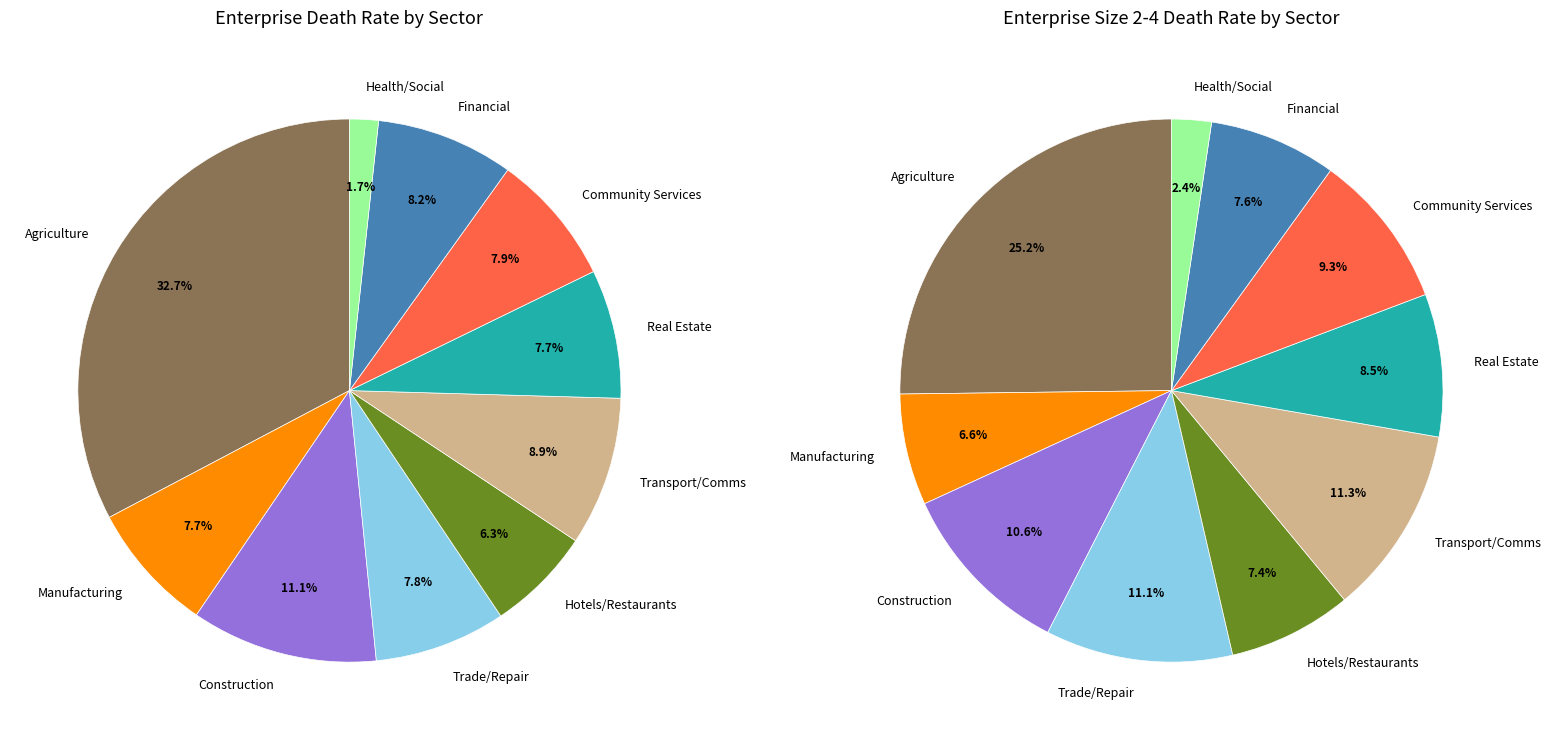

To the nearest percent, what is the combined percentage of Community and other services and Hotels and restaurants?

14%